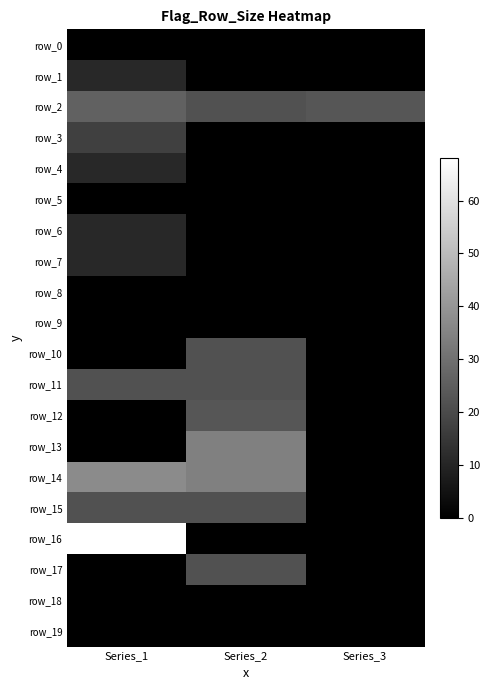

Reading left to right, extract all data points from this chart.

row_0: 0	0	0
row_1: 11	0	0
row_2: 26	22	23
row_3: 17	0	0
row_4: 11	0	0
row_5: 0	0	0
row_6: 11	0	0
row_7: 11	0	0
row_8: 0	0	0
row_9: 0	0	0
row_10: 0	22	0
row_11: 22	22	0
row_12: 0	23	0
row_13: 0	34	0
row_14: 37	34	0
row_15: 22	22	0
row_16: 68	0	0
row_17: 0	22	0
row_18: 0	0	0
row_19: 0	0	0